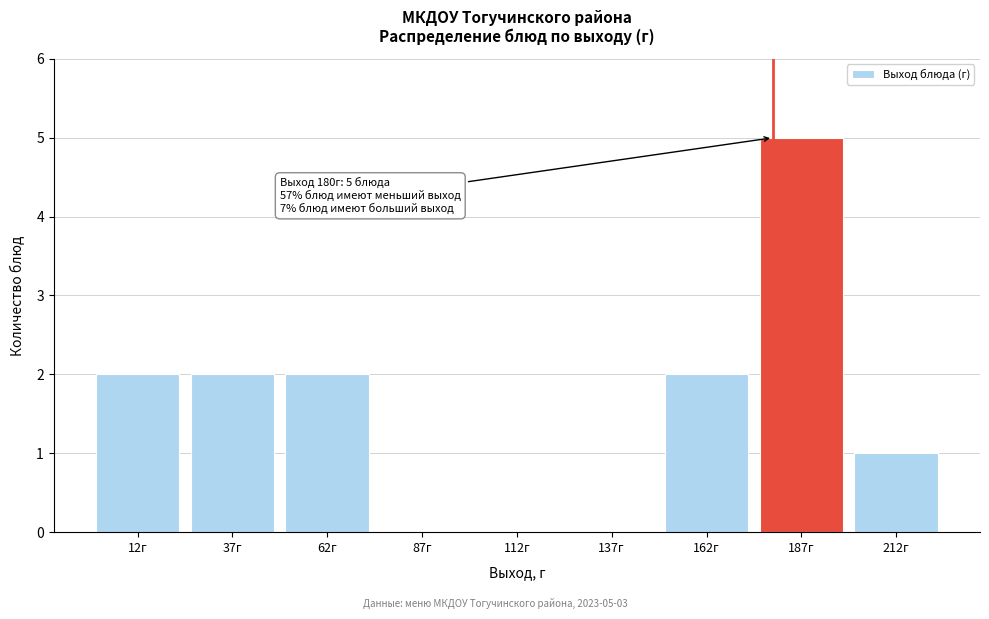

Reading left to right, transcribe all the data shown in this chart.

12г=2	37г=2	62г=2	87г=0	112г=0	137г=0	162г=2	187г=5	212г=1